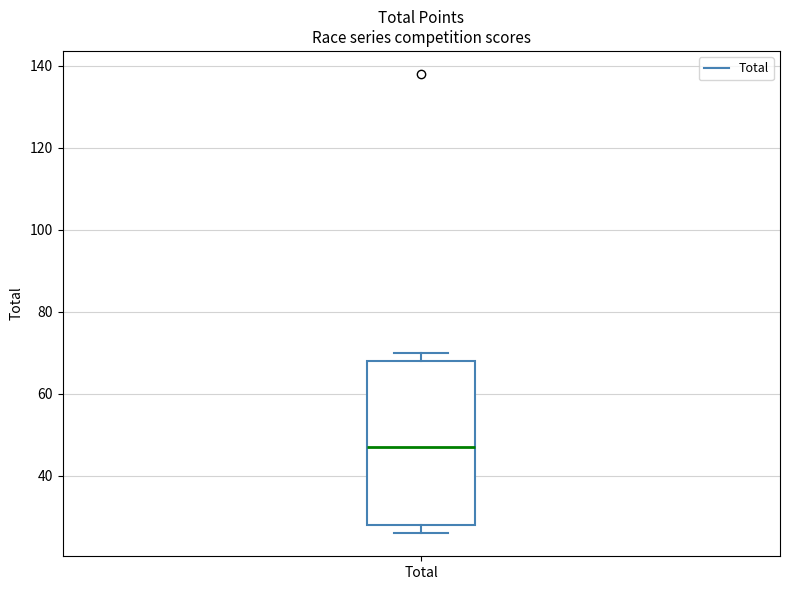

Where does the median line of the box for Total sit on the y-axis? The values are not printed on the chart, so give them approximately, as read against the axis.

48